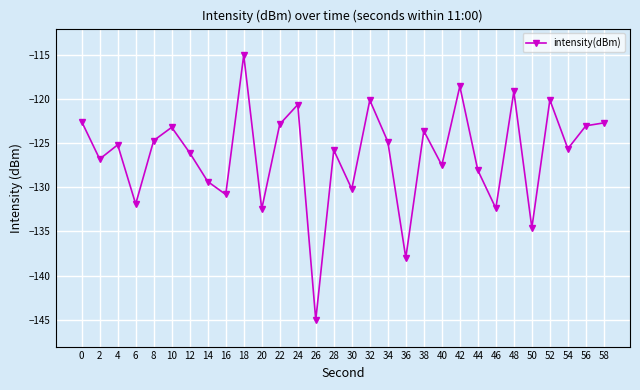

Between 6 and 14, which is larger?

14